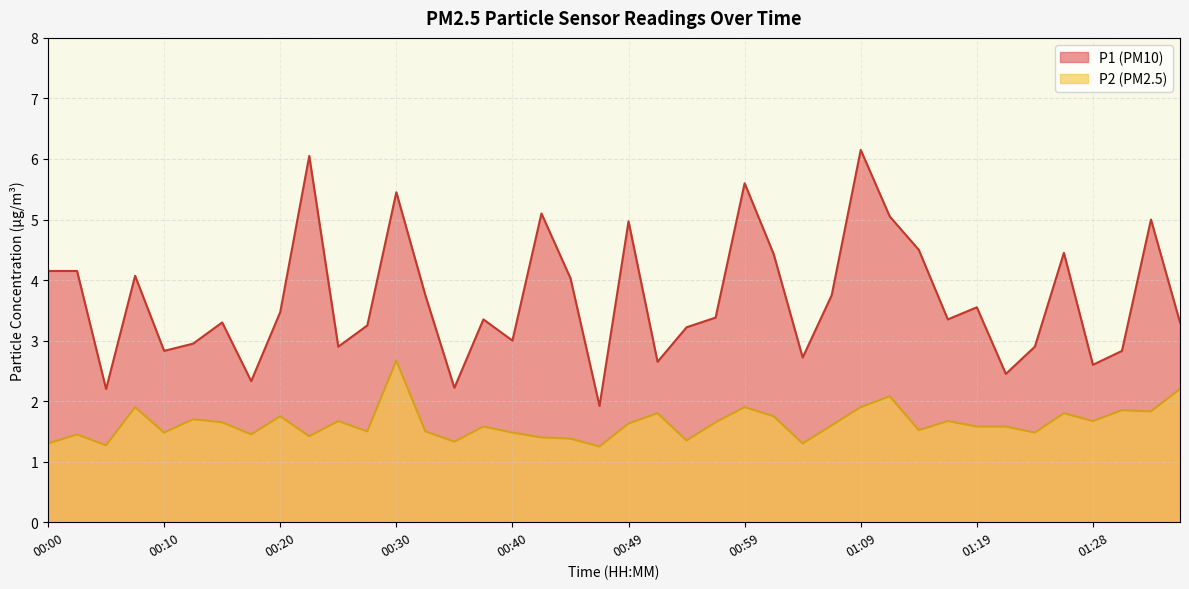

The P2 series shows 1.4 at 00:23. True or false?

True